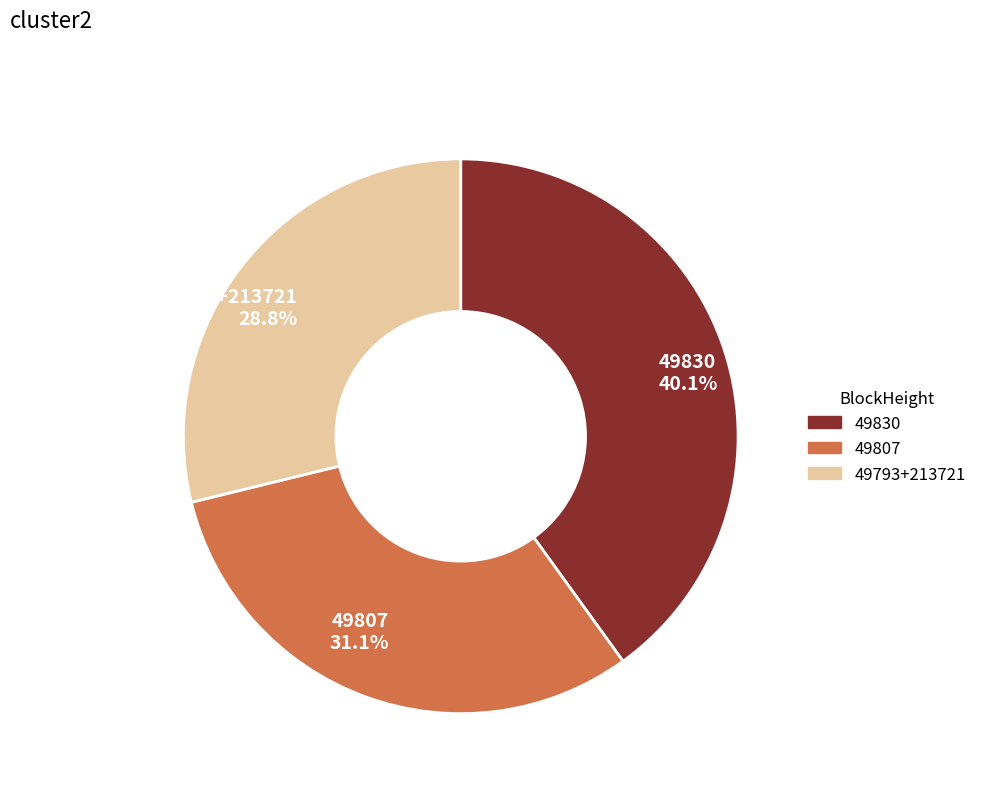

Count the number of slices in the pie.

3